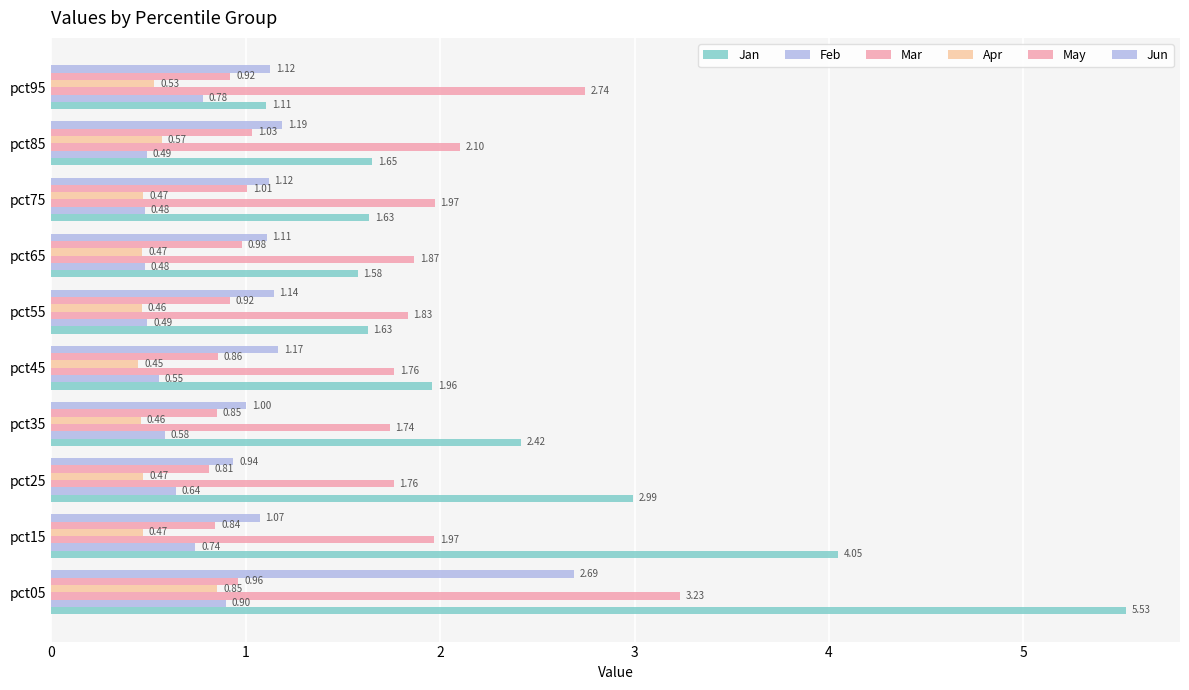

How many distinct data groups are displayed?

6